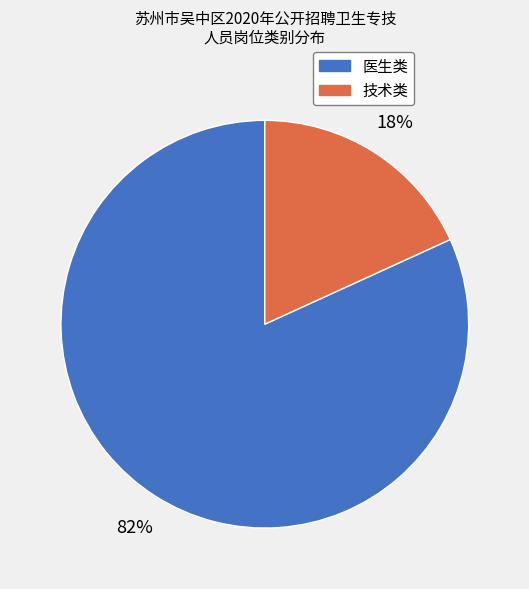

Rank the categories by value from lowest to highest.

技术类, 医生类